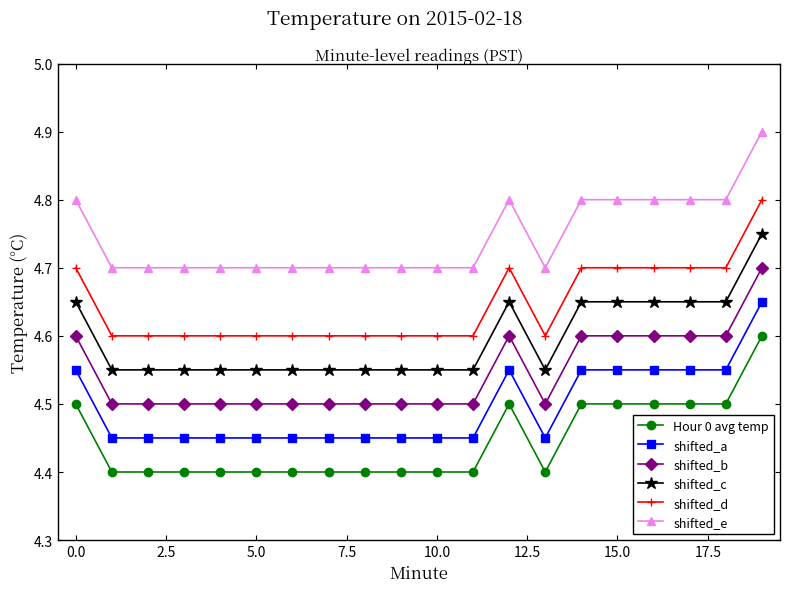

List the series in order of their peak value, highest first.

shifted_e, shifted_d, shifted_c, shifted_b, shifted_a, Hour 0 avg temp